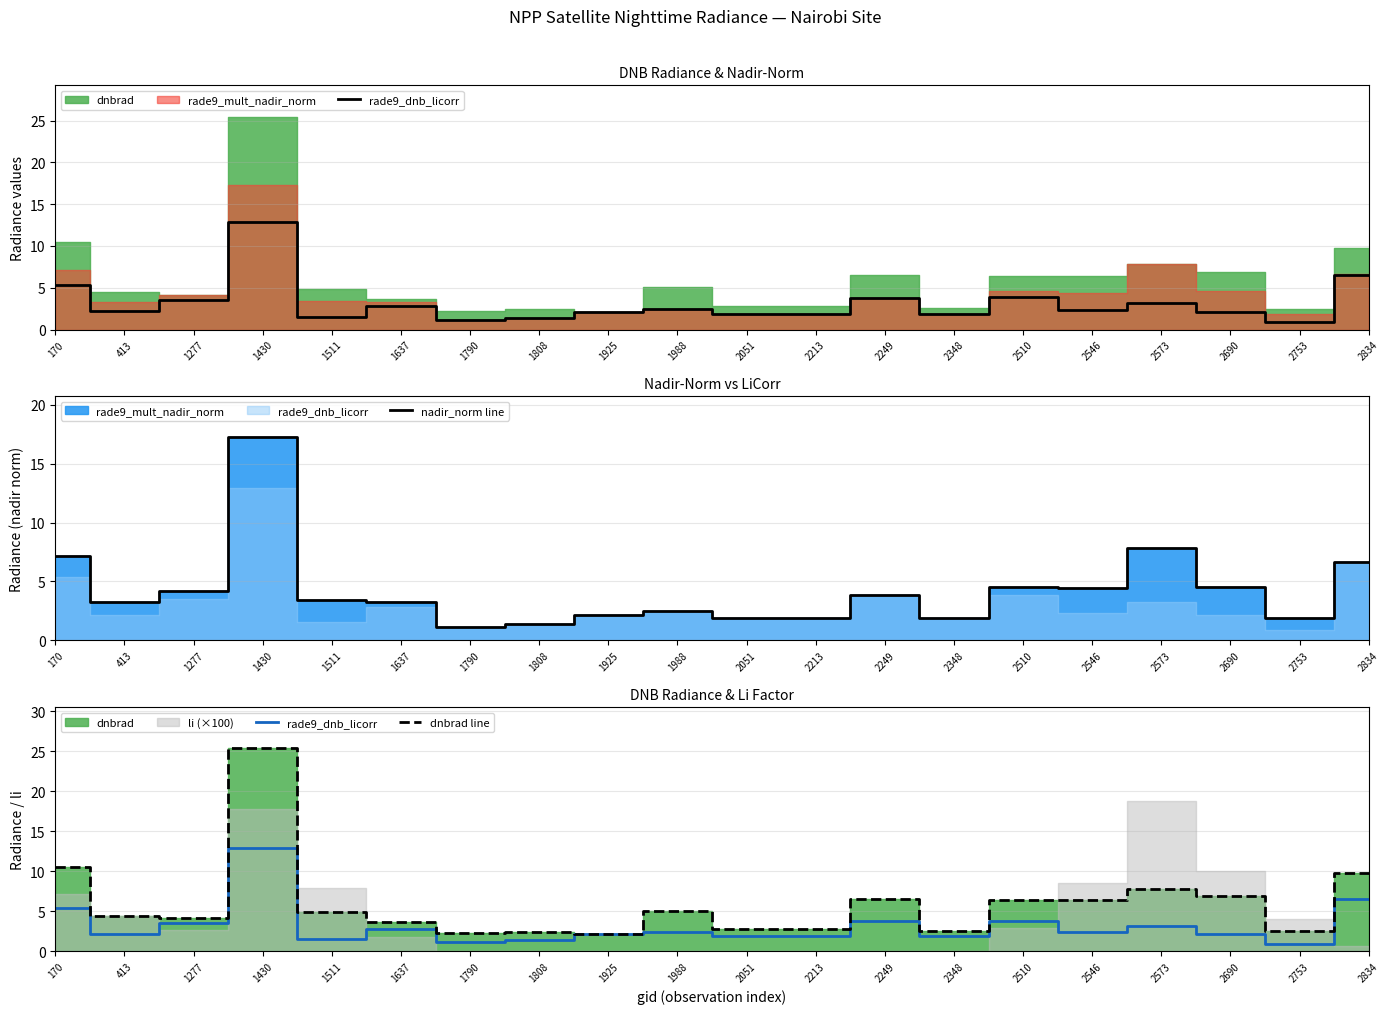

What is the difference between the maximum and minimum values in the dnbrad line series?

23.3